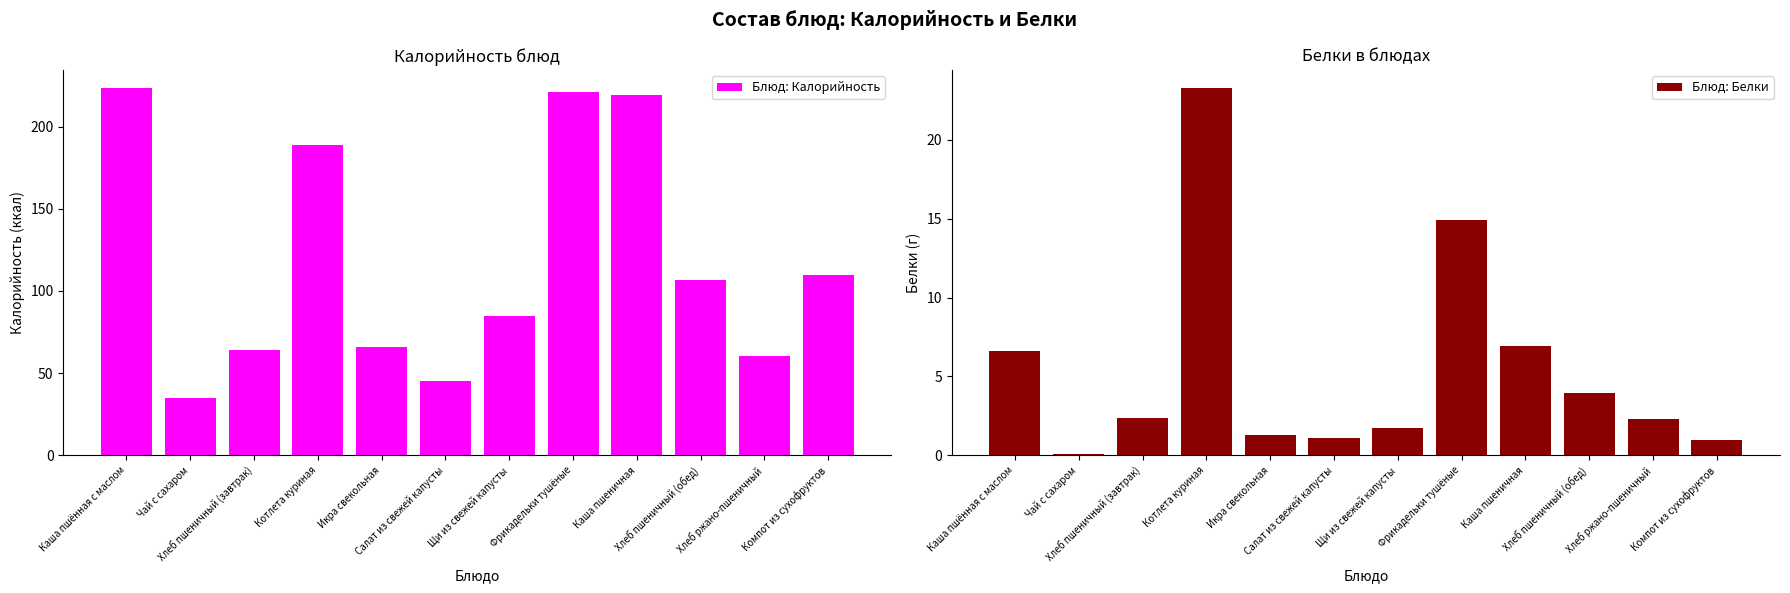

Is it true that Блюд: Калорийность equals 66.2 at Салат из свежей капусты?

False